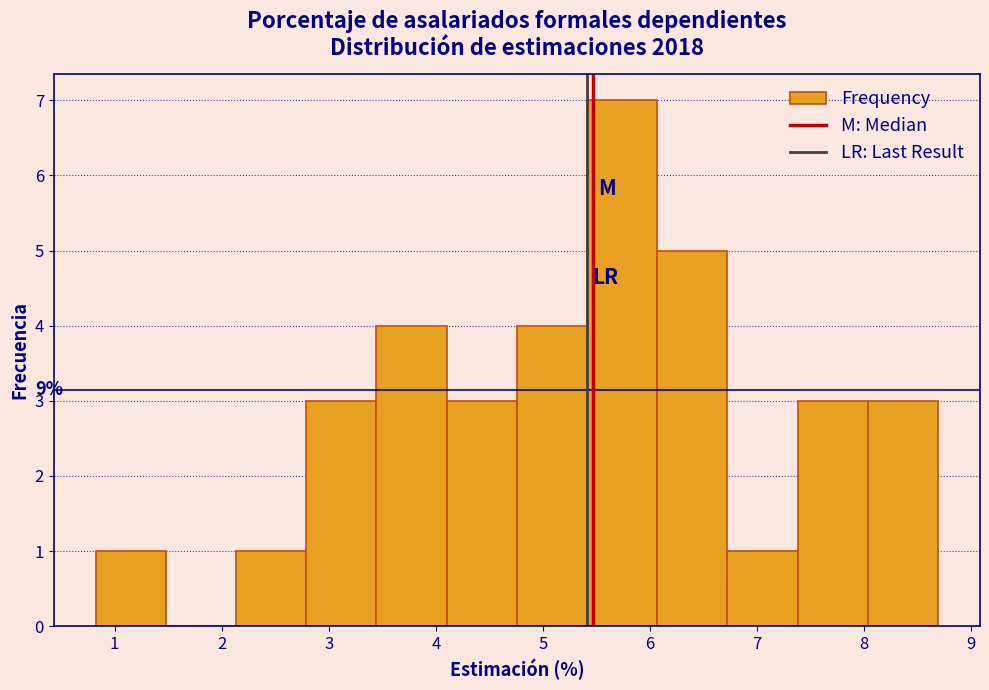

Over which range of the x-axis is the bar tallest?

5.4 to 6.1